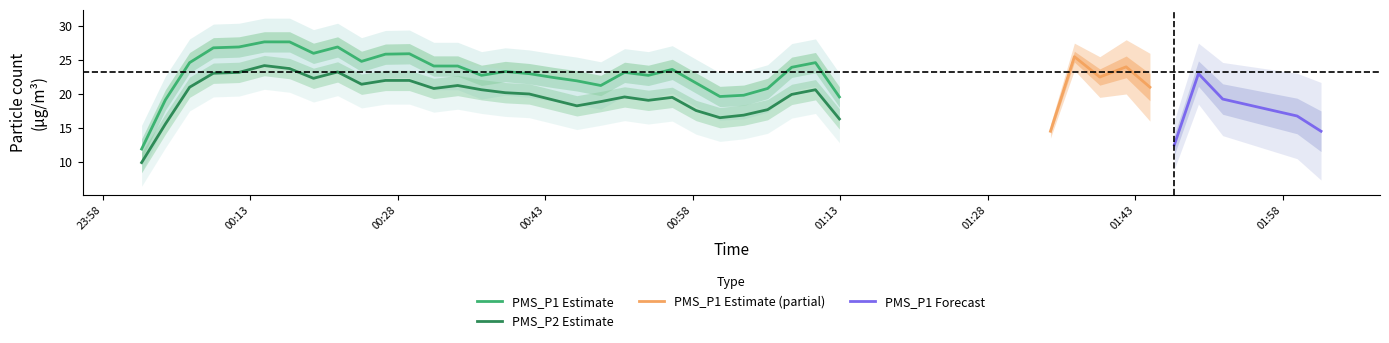

True or false: PMS_P2 Estimate and PMS_P1 Estimate cross at least once.

False